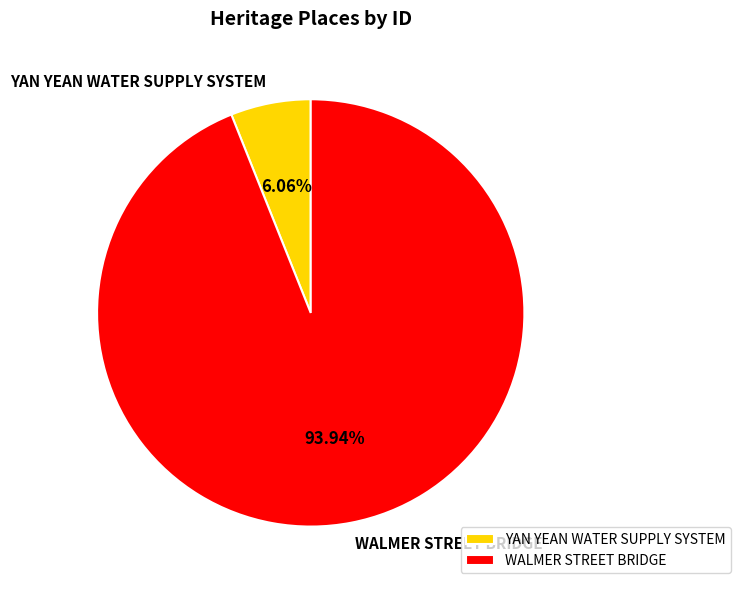

Which has a higher value, WALMER STREET BRIDGE or YAN YEAN WATER SUPPLY SYSTEM?

WALMER STREET BRIDGE